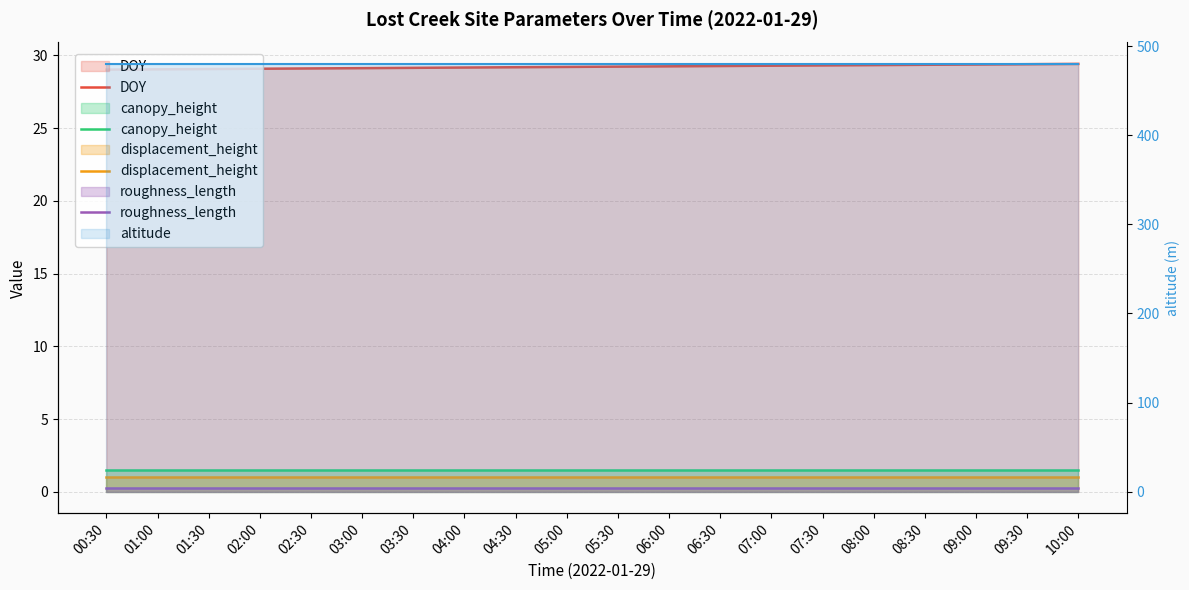

Count the number of data series in this chart.

5